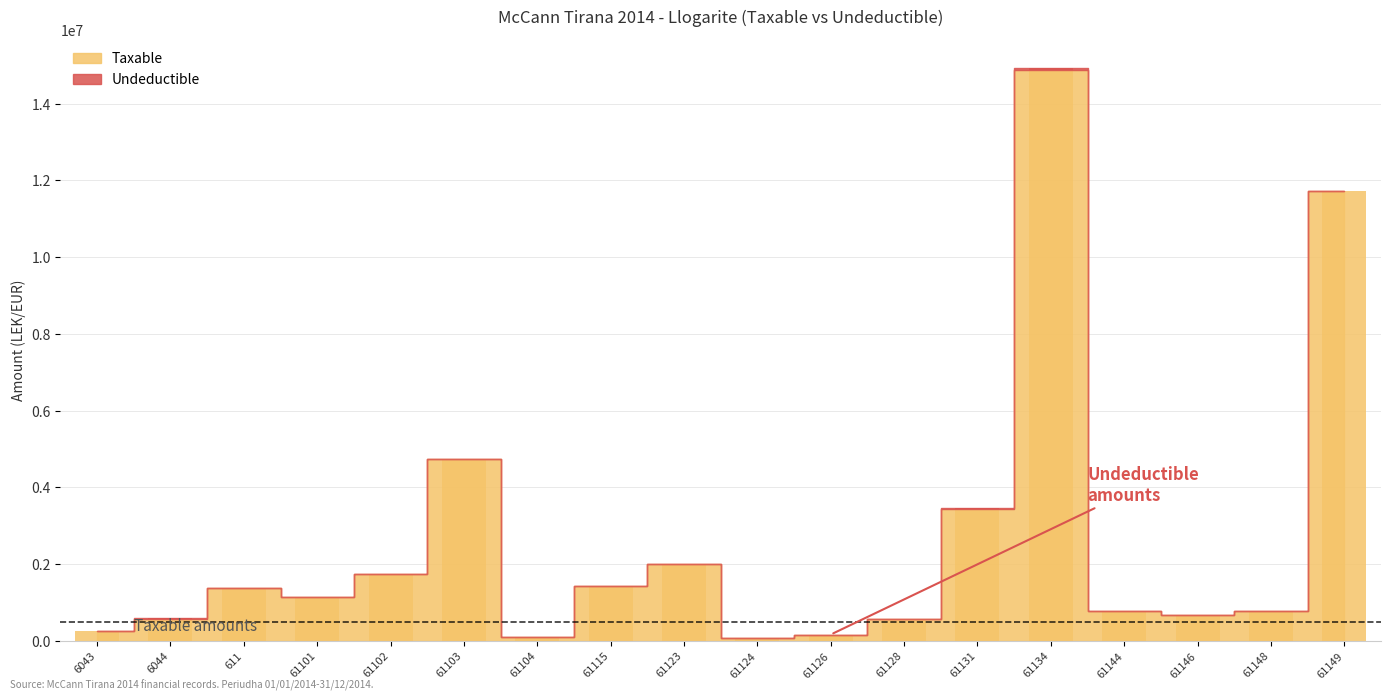

At which label does Undeductible reach its peak?

61134